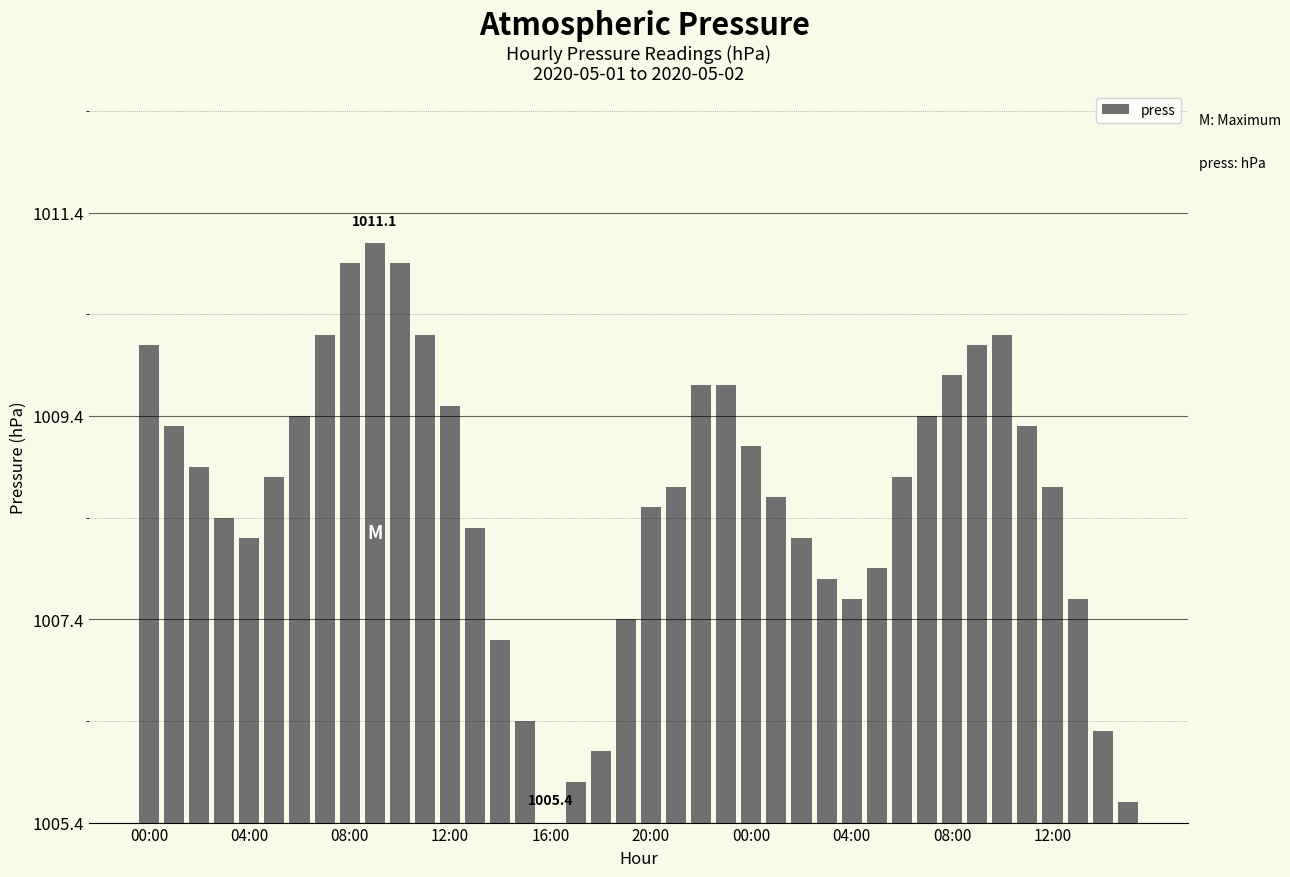

Are the bars horizontal?

No